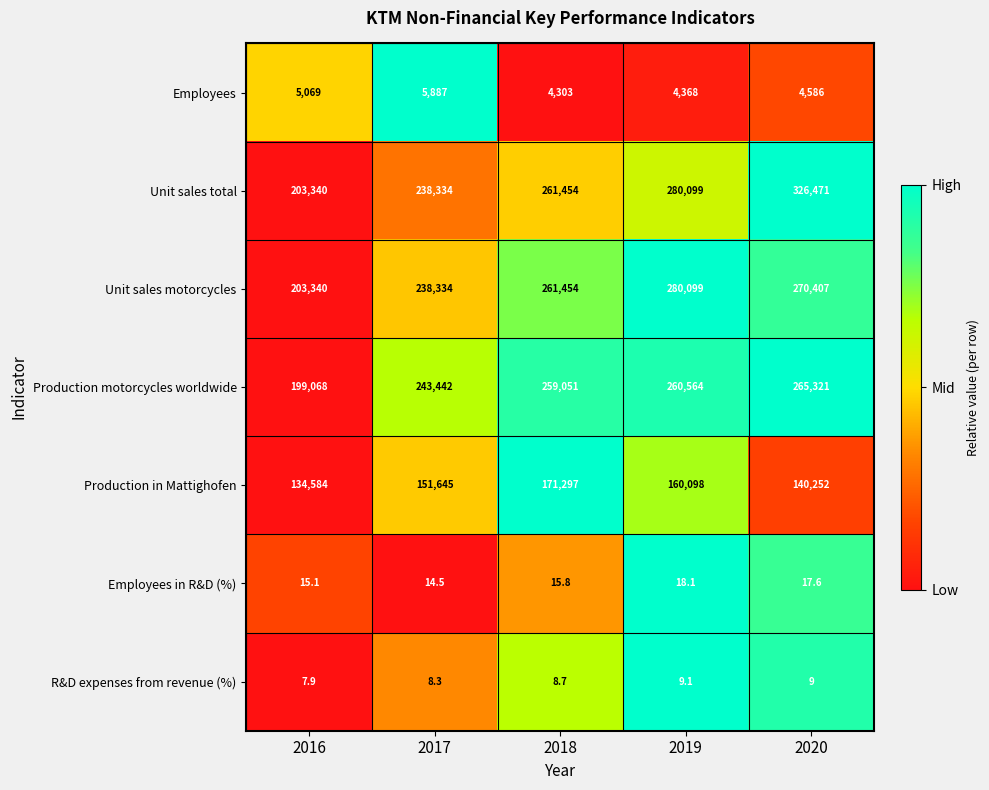

Count the Production in Mattighofen values in the range 140252 to 160098.

3